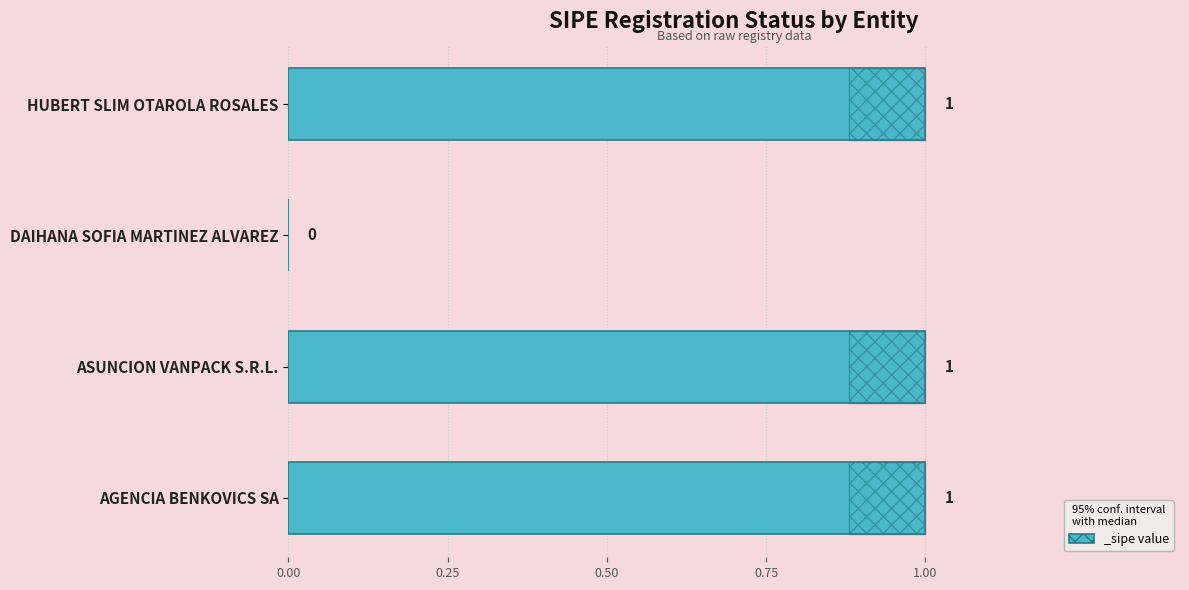

What is the average value?

1